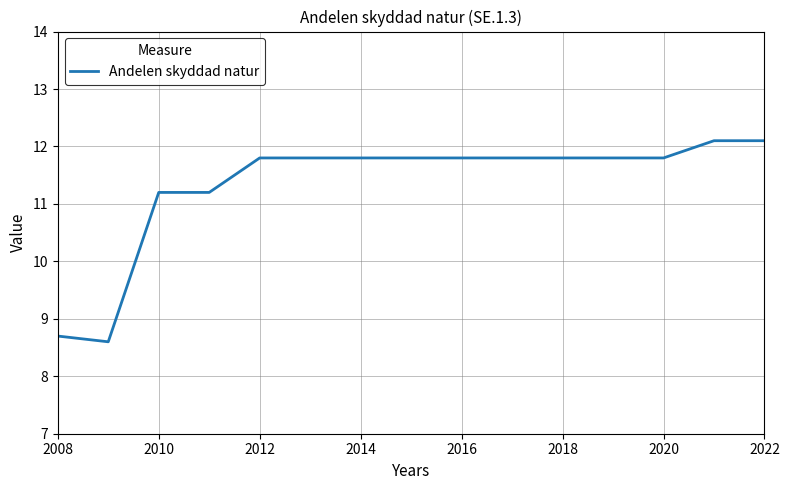

What is the greatest value displayed?

12.1